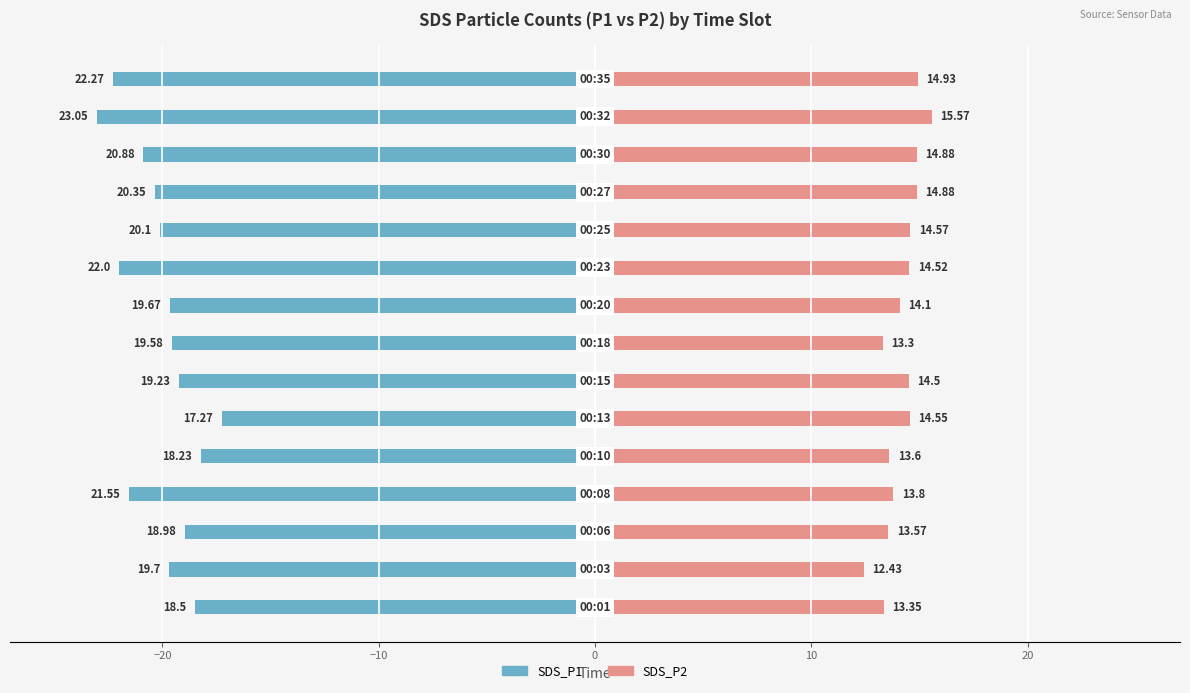

At 12, list the series in order from largest to smallest.

SDS_P2, SDS_P1